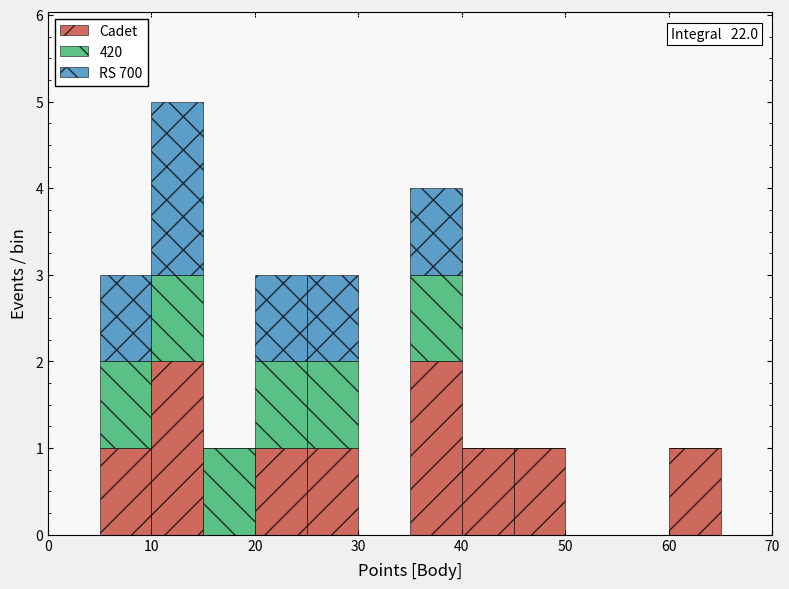

Which range on the x-axis has the tallest stacked bar (by total height)?

10 to 15